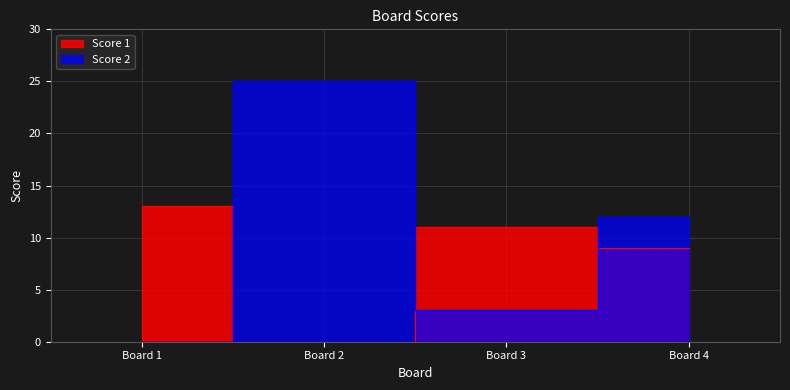

At how many categories does at least one series exceed 14?

1